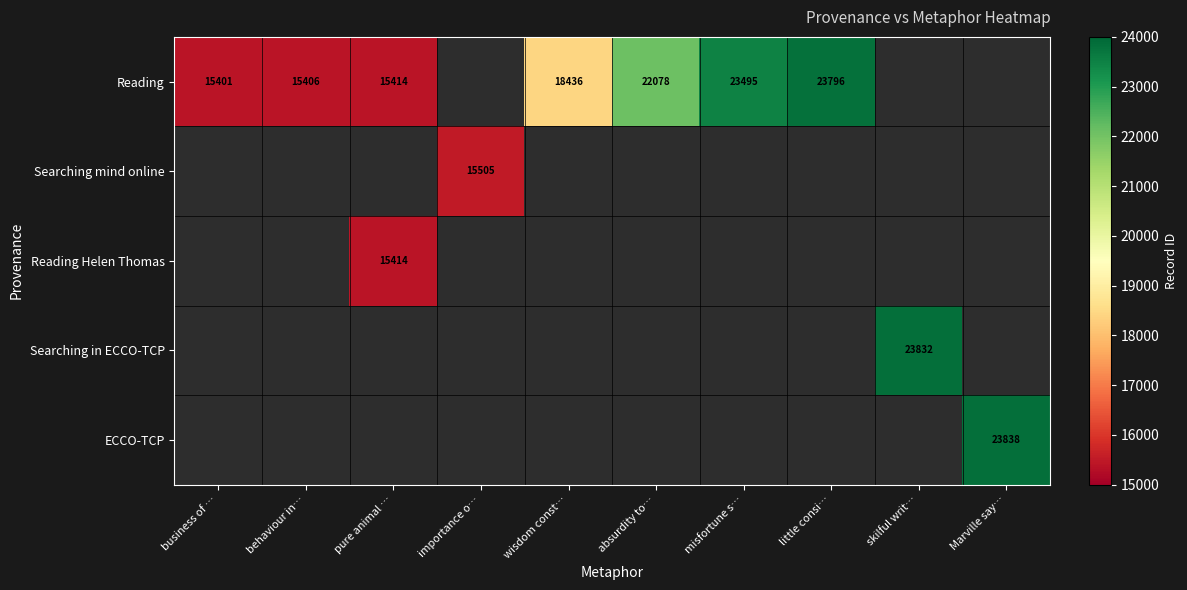

The value of Reading at little consi… is 23796. True or false?

True